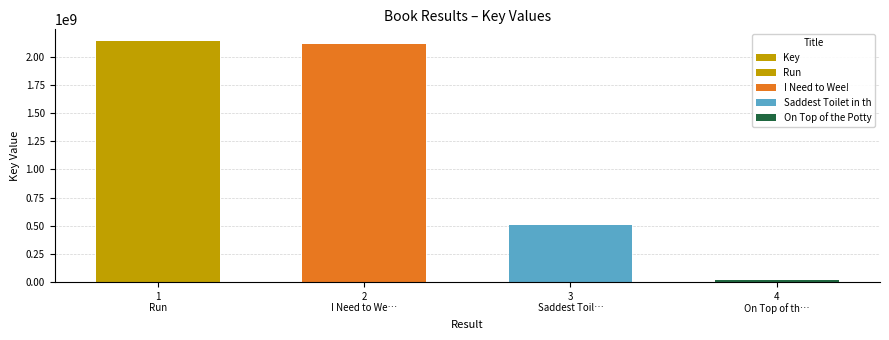

Rank the categories by value from highest to lowest.

1
Run, 2
I Need to We…, 3
Saddest Toil…, 4
On Top of th…